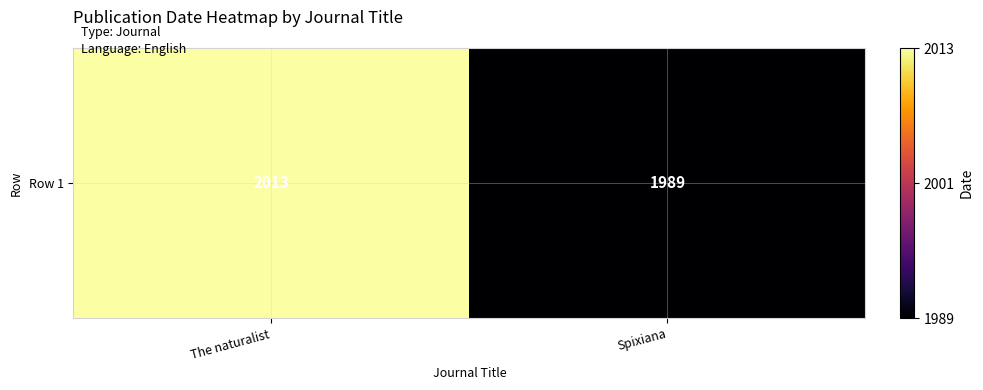

What is the ratio of the value at The naturalist to the value at Spixiana?

1.0